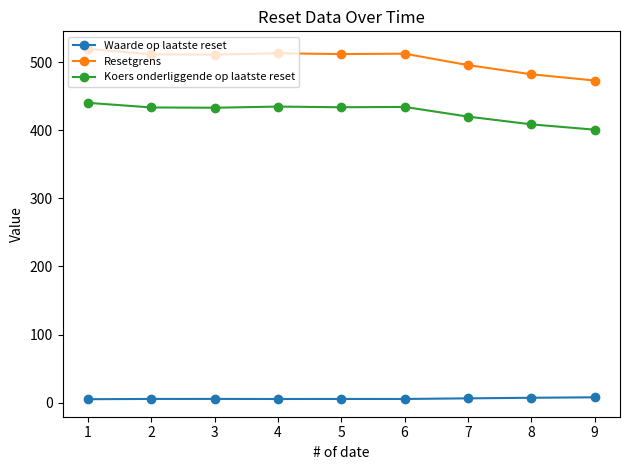

What is the value of the Waarde op laatste reset point at the 1st from the left?

5.1